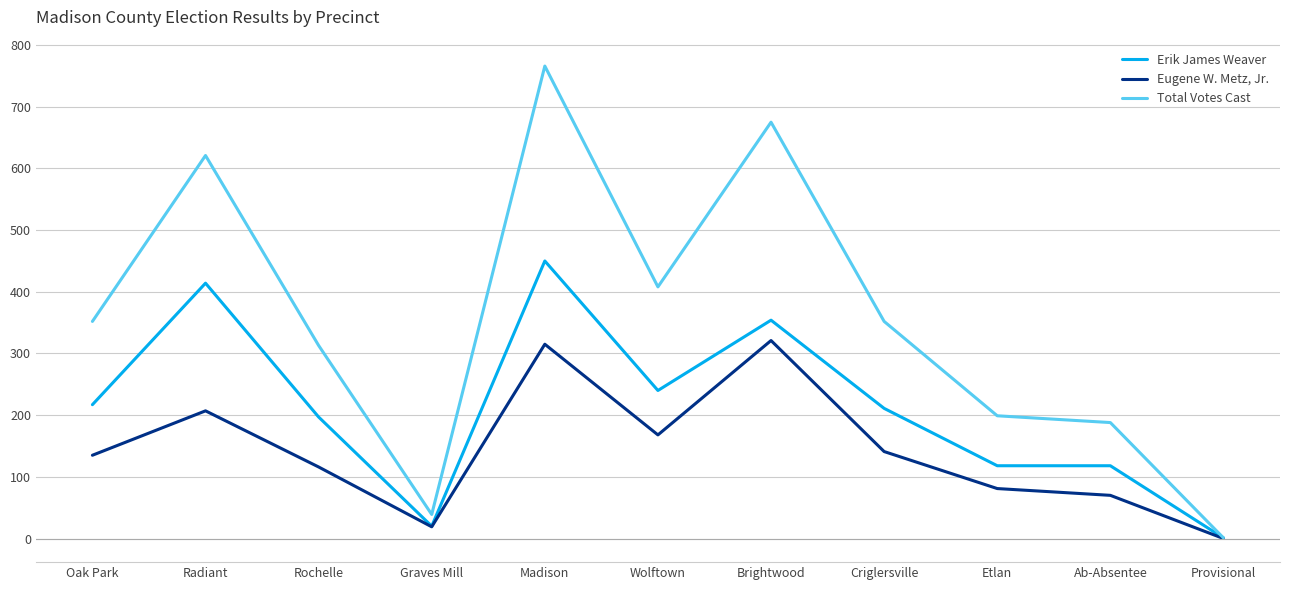

What is the approximate value of Total Votes Cast at Brightwood, to the nearest 50?

700